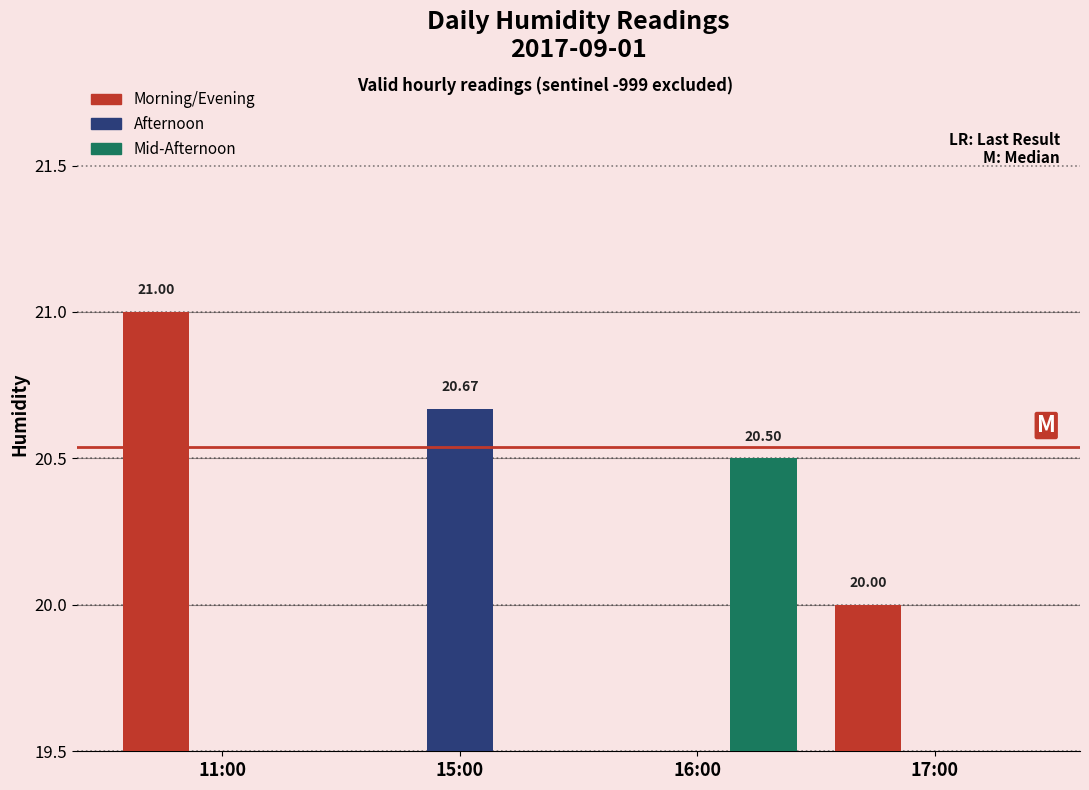

At which label is Mid-Afternoon closest to 10?

11:00